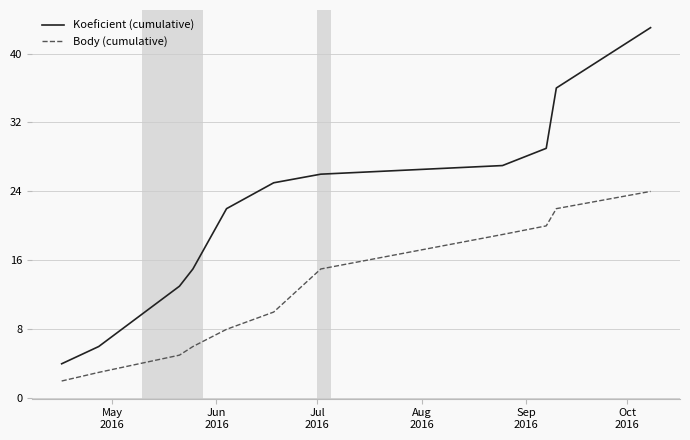

Which series has the largest total across all categories?

Koeficient (cumulative)